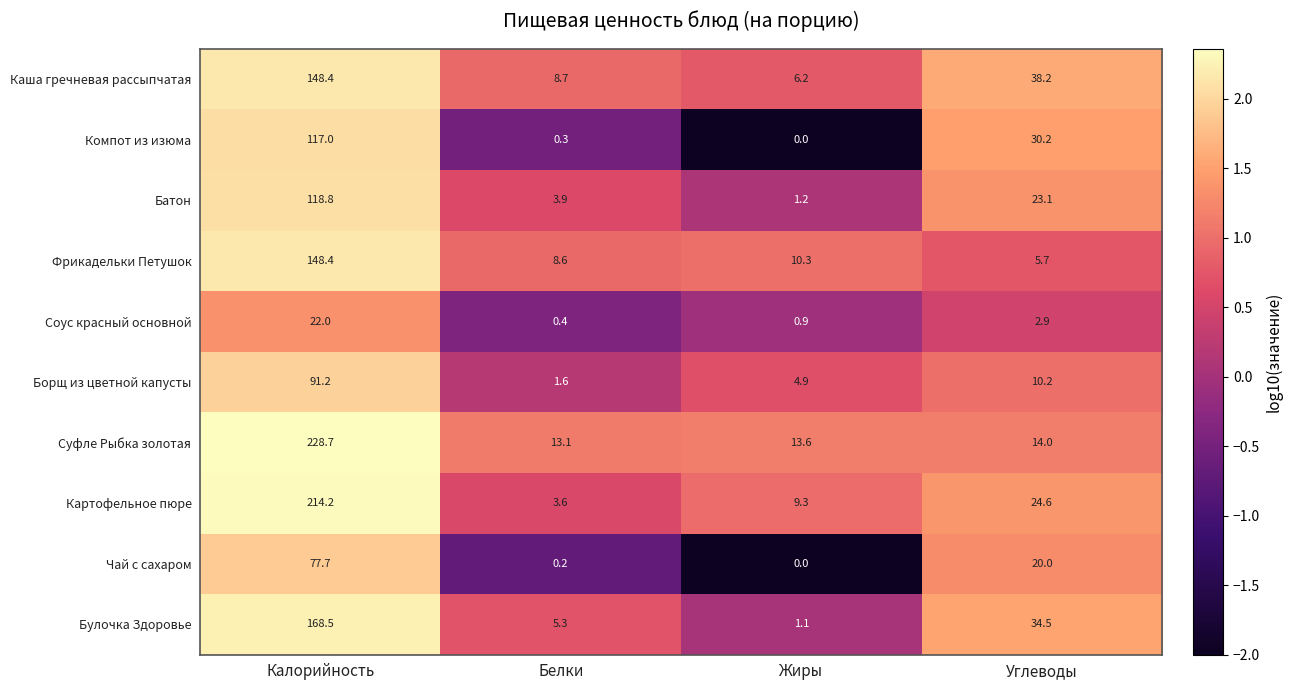

True or false: Картофельное пюре has a value of 2.3 at Калорийность.

True